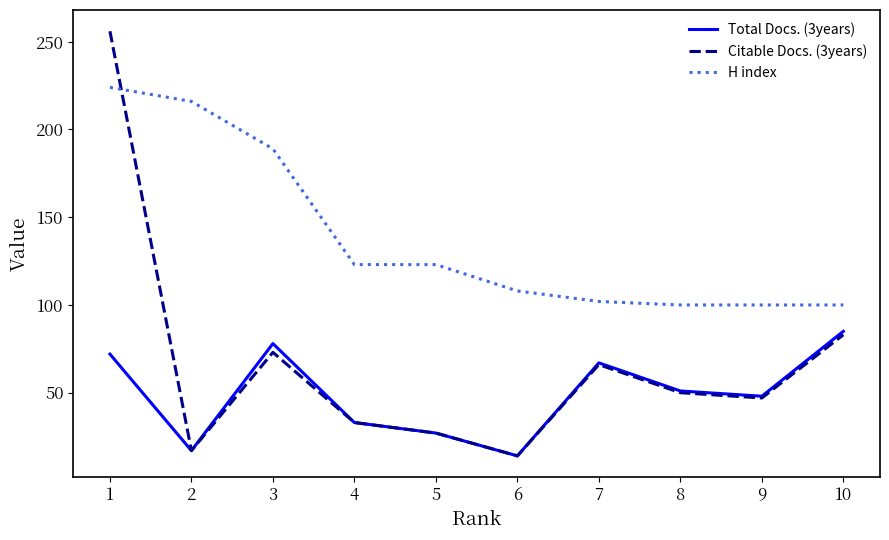

How many lines are shown in the chart?

3